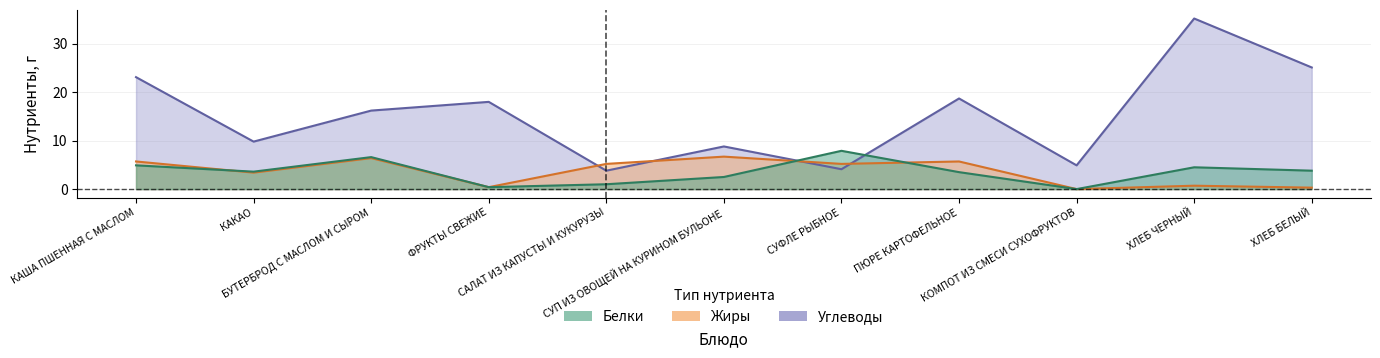

What is the difference between the maximum and minimum values in the Жиры series?

6.7